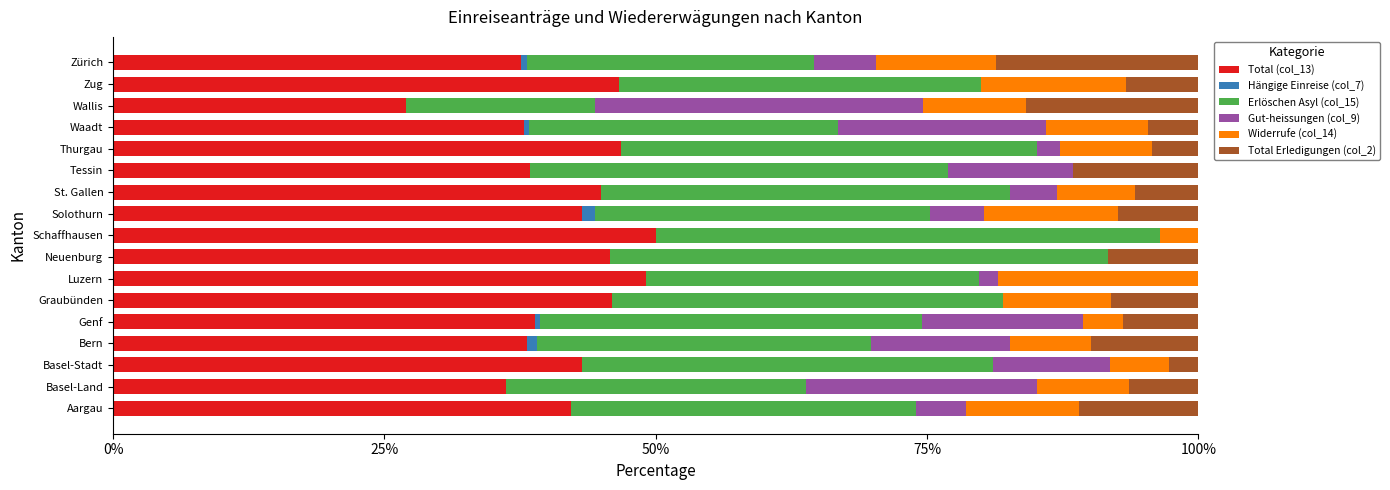

What is the total value across all series at Tessin?

100.0